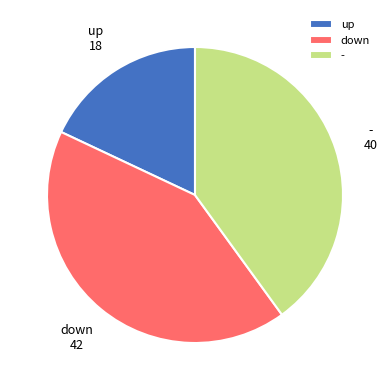

Combined, do up and - account for over 50%?

Yes